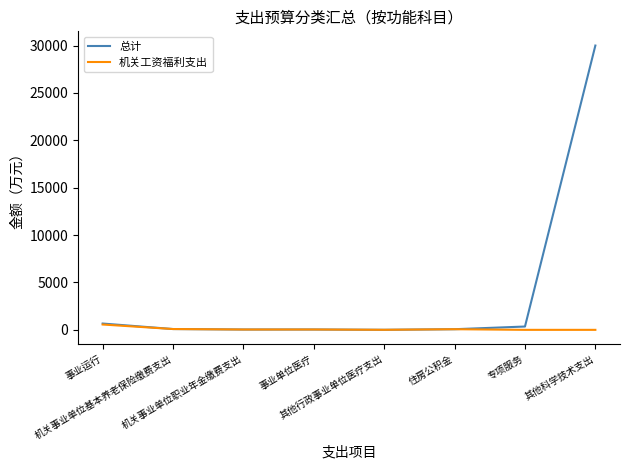

What is the maximum value shown in the chart?

30000.0